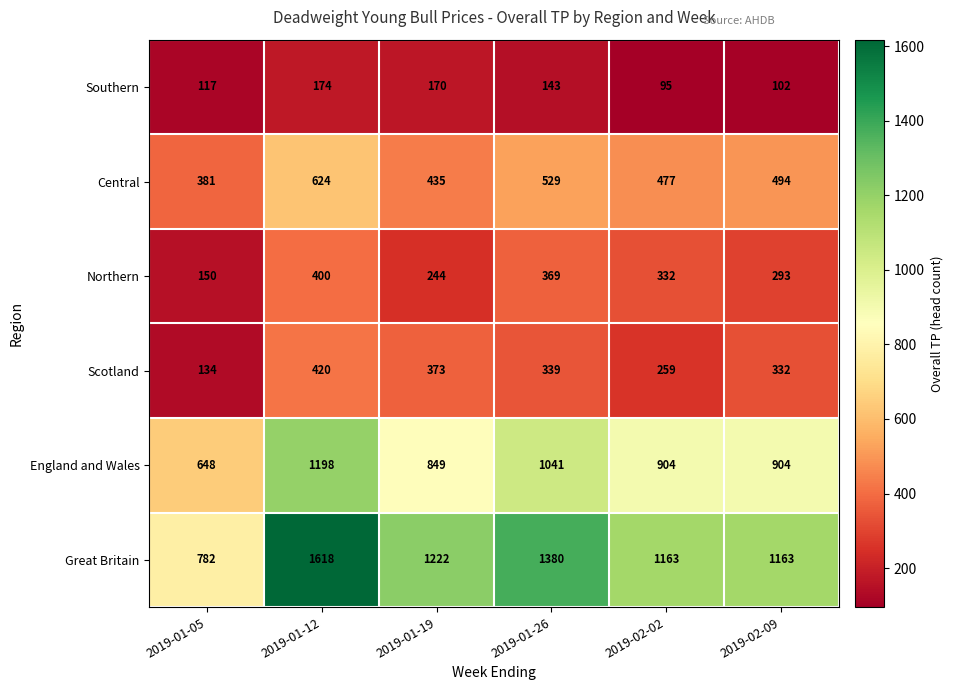

How many series are shown in this chart?

6